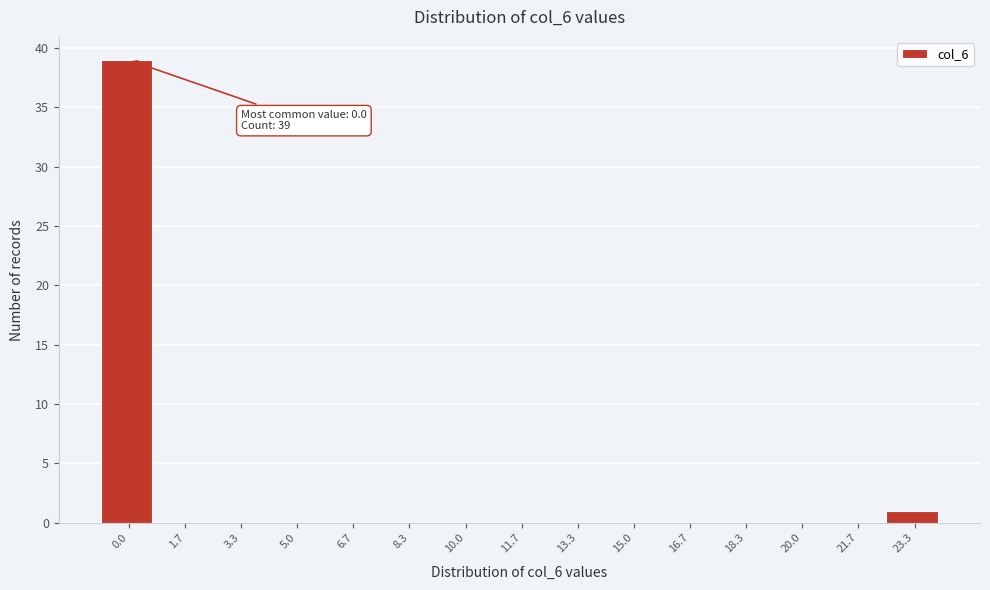

Reading left to right, transcribe all the data shown in this chart.

0.0=39	1.7=0	3.3=0	5.0=0	6.7=0	8.3=0	10.0=0	11.7=0	13.3=0	15.0=0	16.7=0	18.3=0	20.0=0	21.7=0	23.3=1